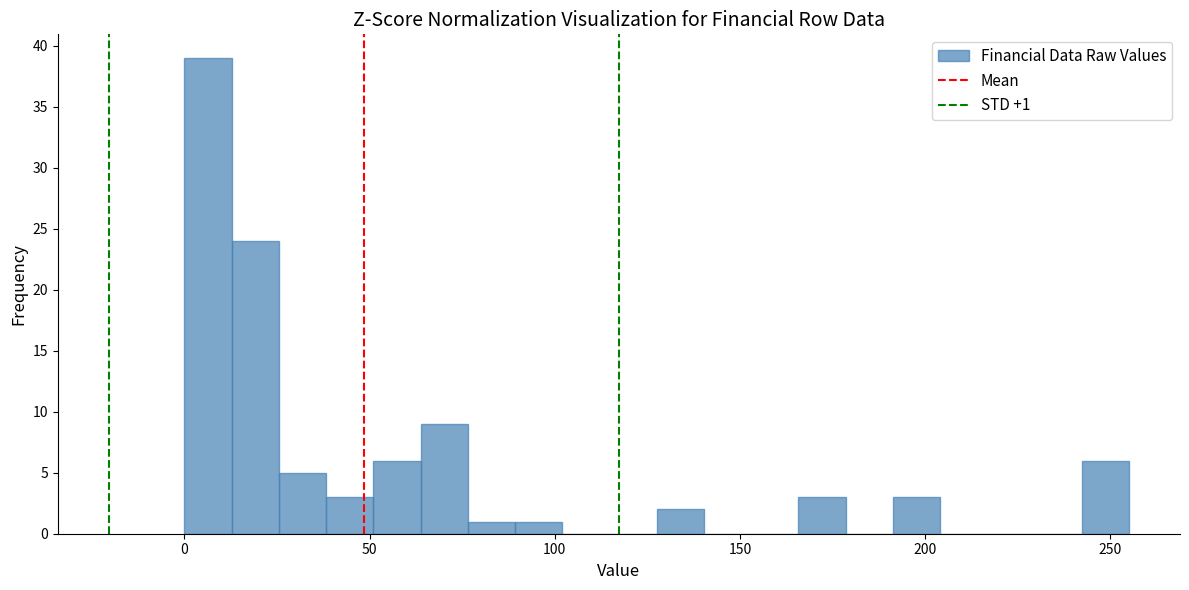

Around what value on the x-axis is the tallest bar? Give the approximate position of its centre, as read against the axis.

5